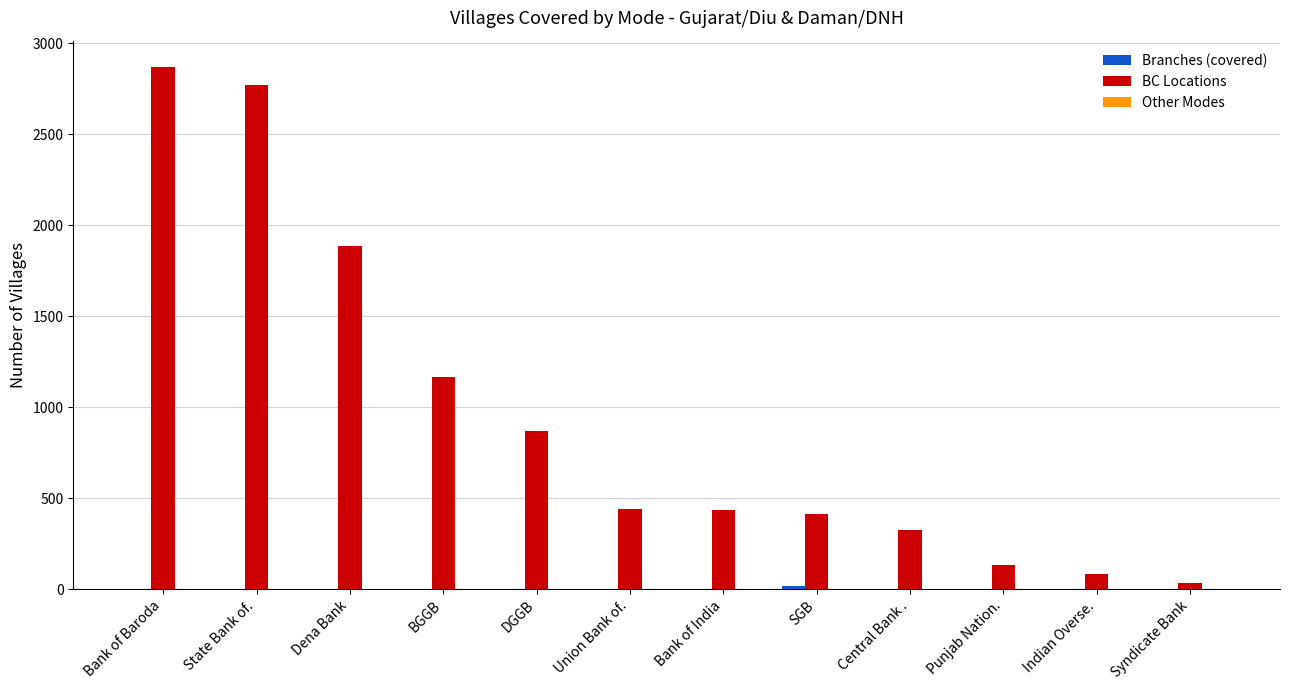

What is the maximum value shown in the chart?

2871